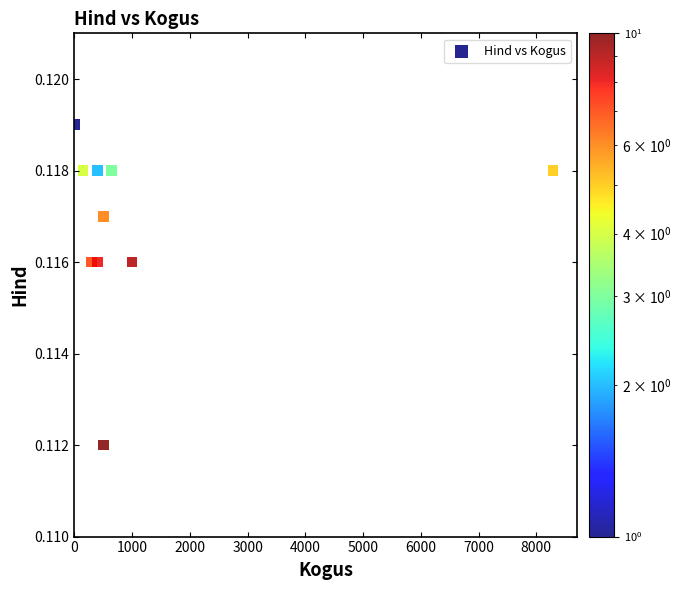

What is the average X value?

1220.0